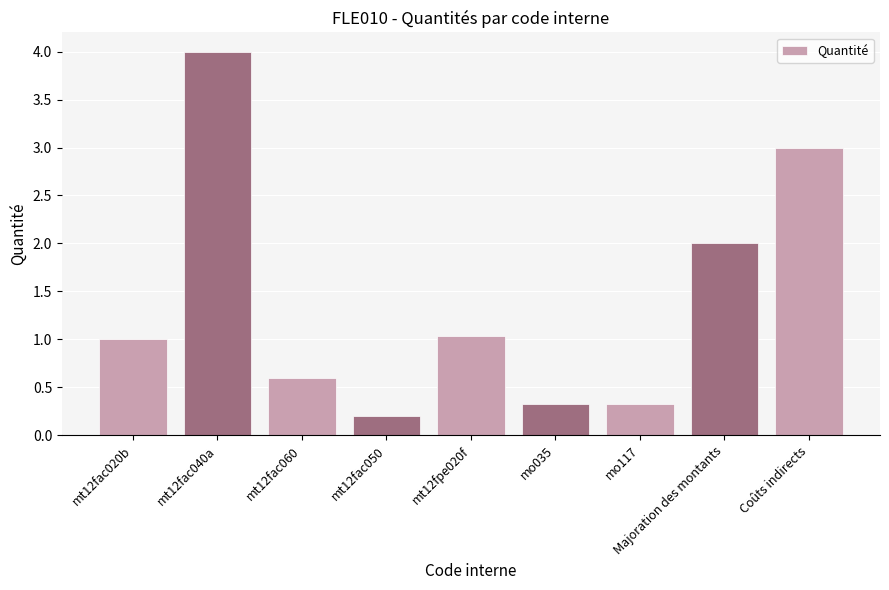

What is the maximum value shown in the chart?

4.0